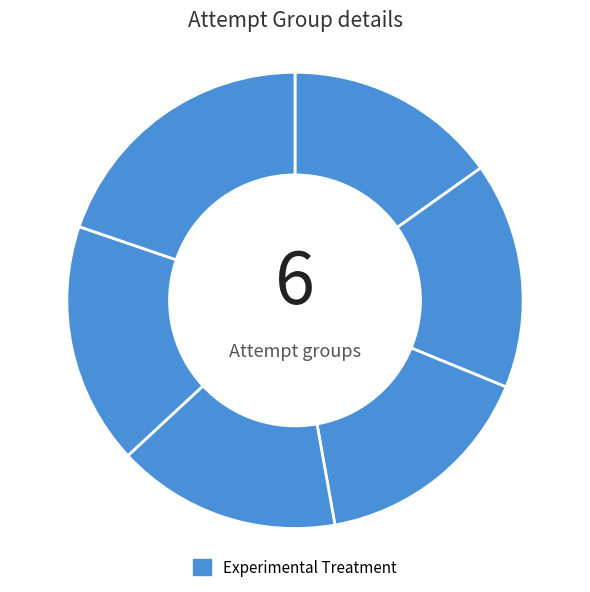

Which category has the biggest portion of the pie?

Attempt 1